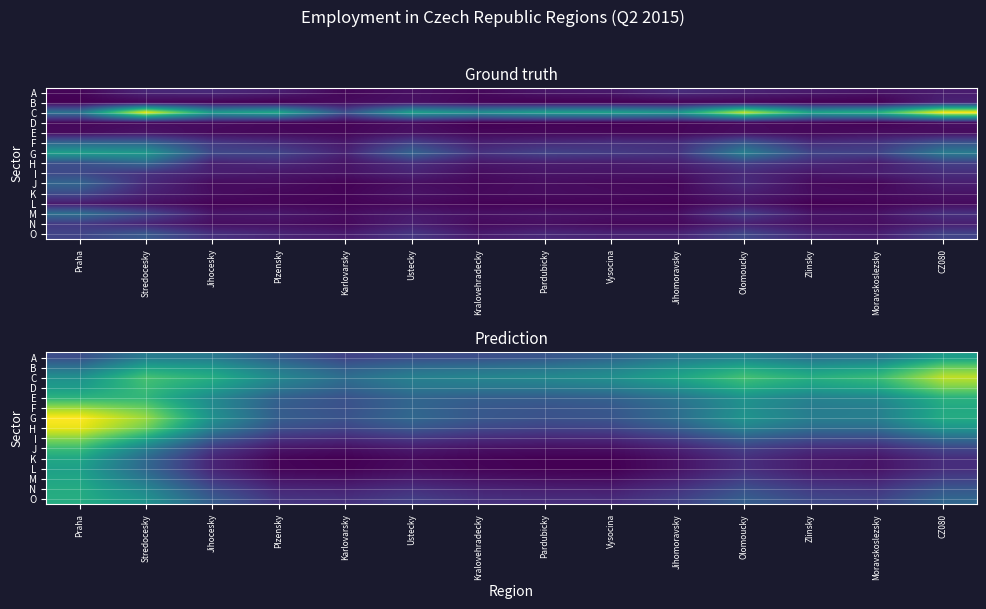

Rank the categories by L value from lowest to highest.

Vysocina, Pardubicky, Karlovarsky, Kralovehradecky, Plzensky, Ustecky, Jihomoravsky, Moravskoslezsky, Zlinsky, Jihocesky, CZ080, Olomoucky, Stredocesky, Praha